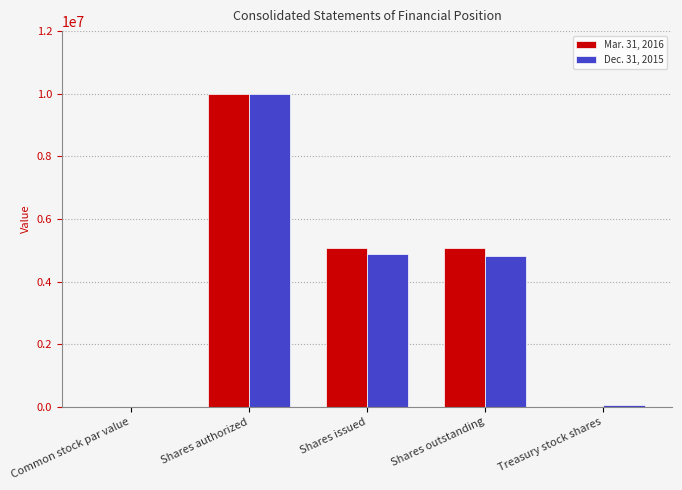

The value of Mar. 31, 2016 at Shares issued is 6863329. True or false?

False